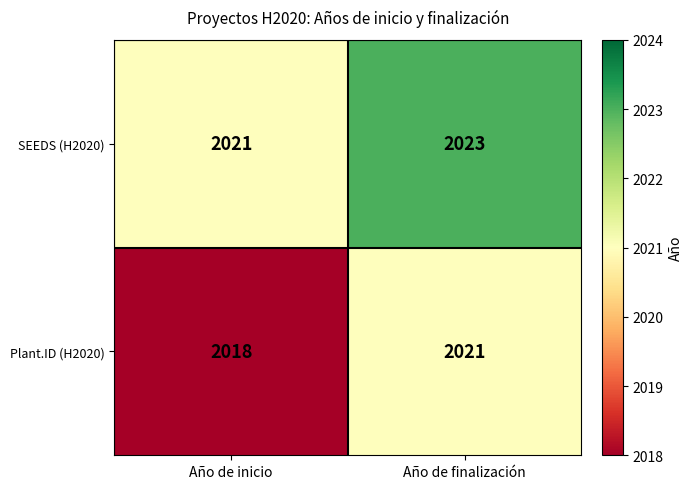

Reading left to right, extract all data points from this chart.

SEEDS (H2020): Año de inicio=2021	Año de finalización=2023
Plant.ID (H2020): Año de inicio=2018	Año de finalización=2021